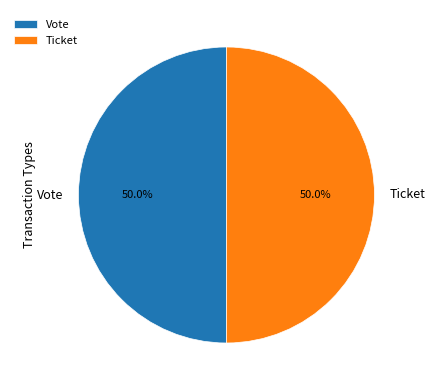

To the nearest percent, what portion does Vote represent?

50%